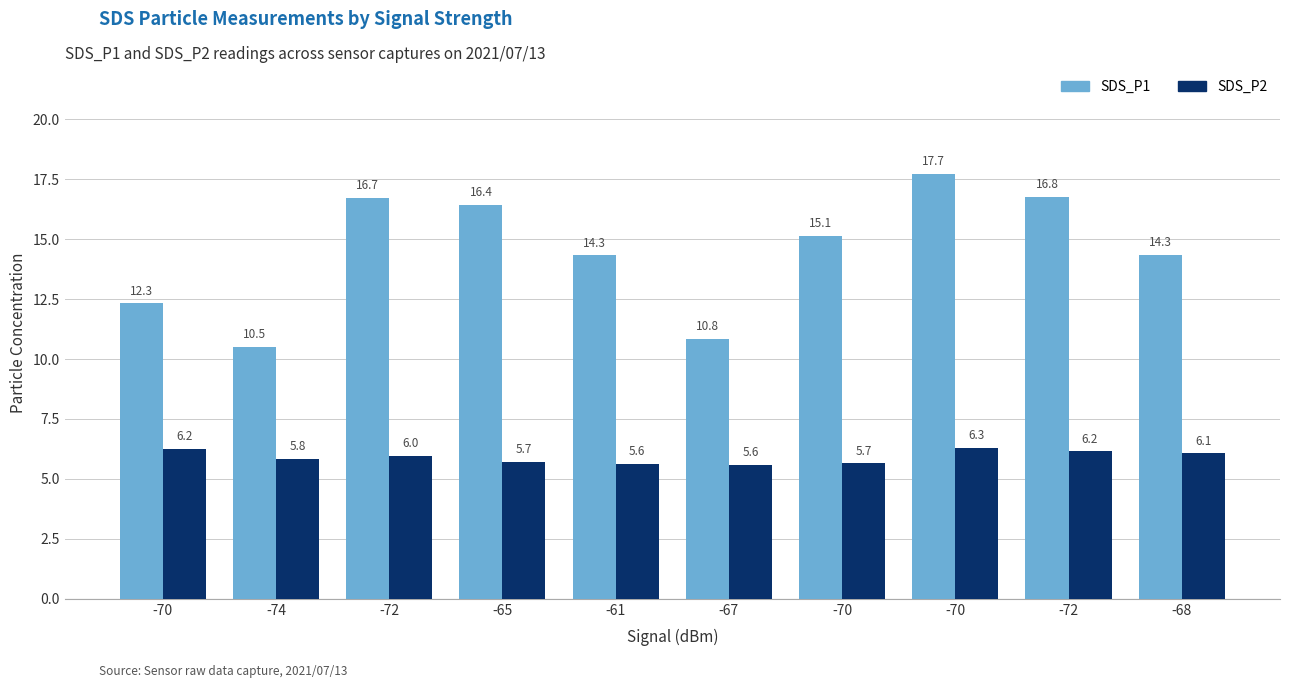

The value of SDS_P2 at -74 is 8.5. True or false?

False